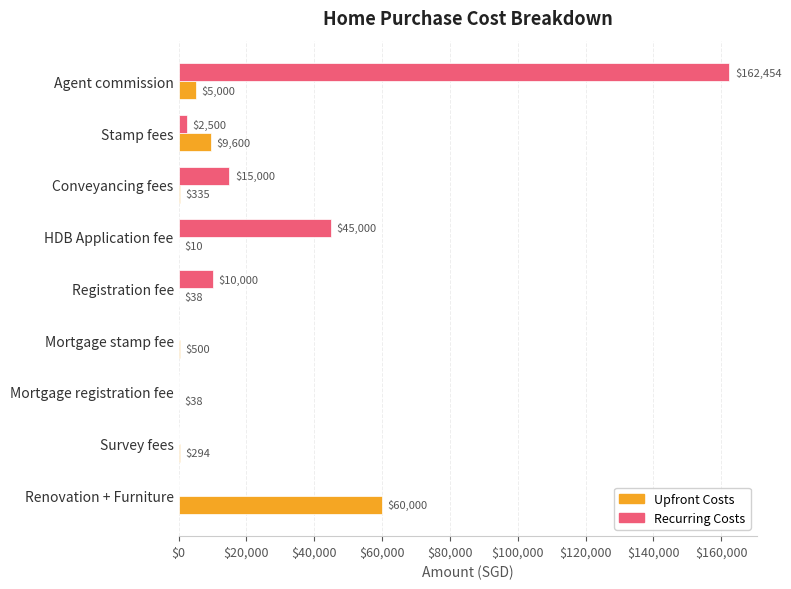

Is it true that Recurring Costs equals 102706.5 at Agent commission?

False